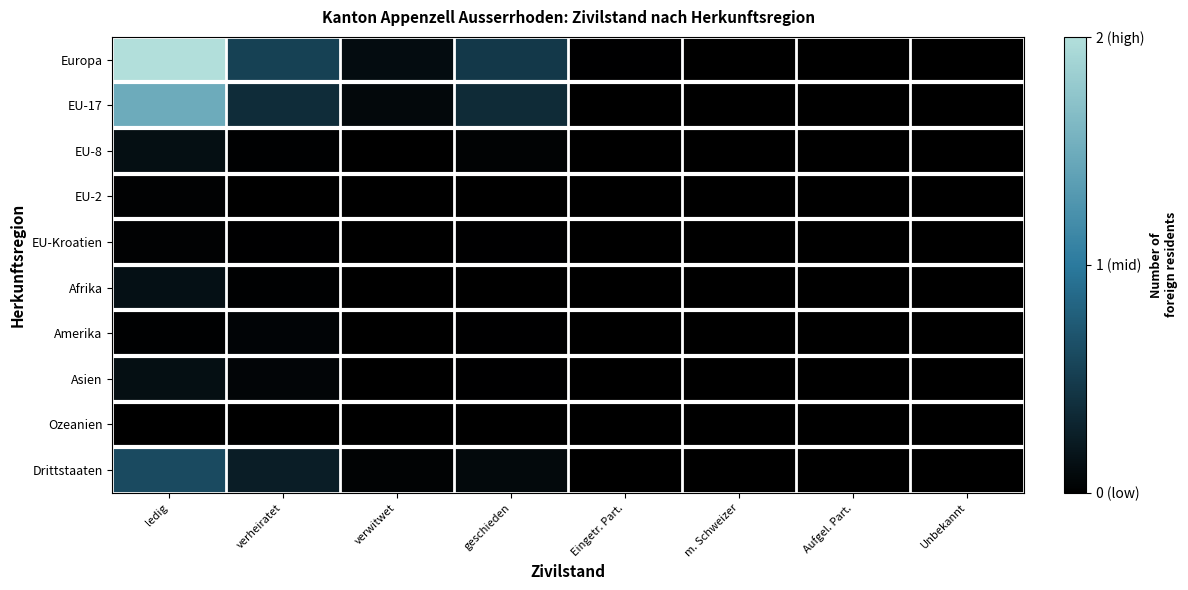

Reading left to right, what are all the values shown in this chart?

Europa: ledig=2.0	verheiratet=0.5	verwitwet=0.1	geschieden=0.5	Eingetr. Part.=0.0	m. Schweizer=0.0	Aufgel. Part.=0.0	Unbekannt=0.0
EU-17: ledig=1.5	verheiratet=0.4	verwitwet=0.1	geschieden=0.4	Eingetr. Part.=0.0	m. Schweizer=0.0	Aufgel. Part.=0.0	Unbekannt=0.0
EU-8: ledig=0.1	verheiratet=0.0	verwitwet=0.0	geschieden=0.0	Eingetr. Part.=0.0	m. Schweizer=0.0	Aufgel. Part.=0.0	Unbekannt=0.0
EU-2: ledig=0.0	verheiratet=0.0	verwitwet=0.0	geschieden=0.0	Eingetr. Part.=0.0	m. Schweizer=0.0	Aufgel. Part.=0.0	Unbekannt=0.0
EU-Kroatien: ledig=0.0	verheiratet=0.0	verwitwet=0.0	geschieden=0.0	Eingetr. Part.=0.0	m. Schweizer=0.0	Aufgel. Part.=0.0	Unbekannt=0.0
Afrika: ledig=0.1	verheiratet=0.0	verwitwet=0.0	geschieden=0.0	Eingetr. Part.=0.0	m. Schweizer=0.0	Aufgel. Part.=0.0	Unbekannt=0.0
Amerika: ledig=0.0	verheiratet=0.0	verwitwet=0.0	geschieden=0.0	Eingetr. Part.=0.0	m. Schweizer=0.0	Aufgel. Part.=0.0	Unbekannt=0.0
Asien: ledig=0.1	verheiratet=0.1	verwitwet=0.0	geschieden=0.0	Eingetr. Part.=0.0	m. Schweizer=0.0	Aufgel. Part.=0.0	Unbekannt=0.0
Ozeanien: ledig=0.0	verheiratet=0.0	verwitwet=0.0	geschieden=0.0	Eingetr. Part.=0.0	m. Schweizer=0.0	Aufgel. Part.=0.0	Unbekannt=0.0
Drittstaaten: ledig=0.6	verheiratet=0.2	verwitwet=0.0	geschieden=0.1	Eingetr. Part.=0.0	m. Schweizer=0.0	Aufgel. Part.=0.0	Unbekannt=0.0